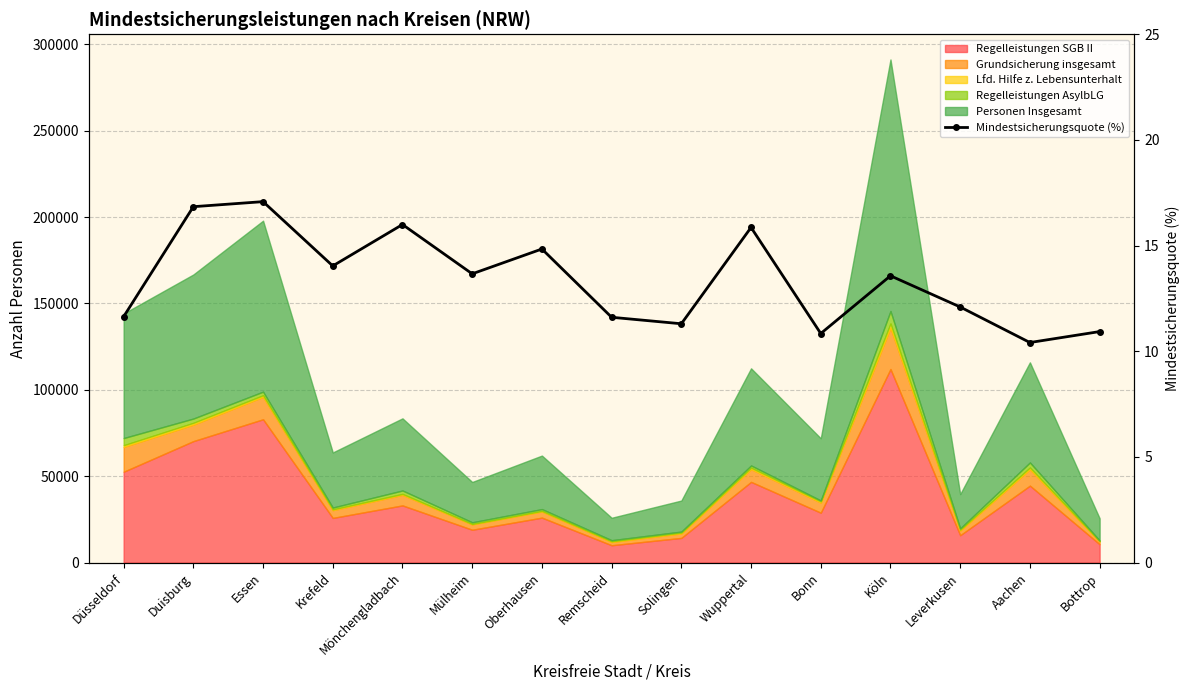

What is the difference between the values at Essen and Mülheim?

3.4